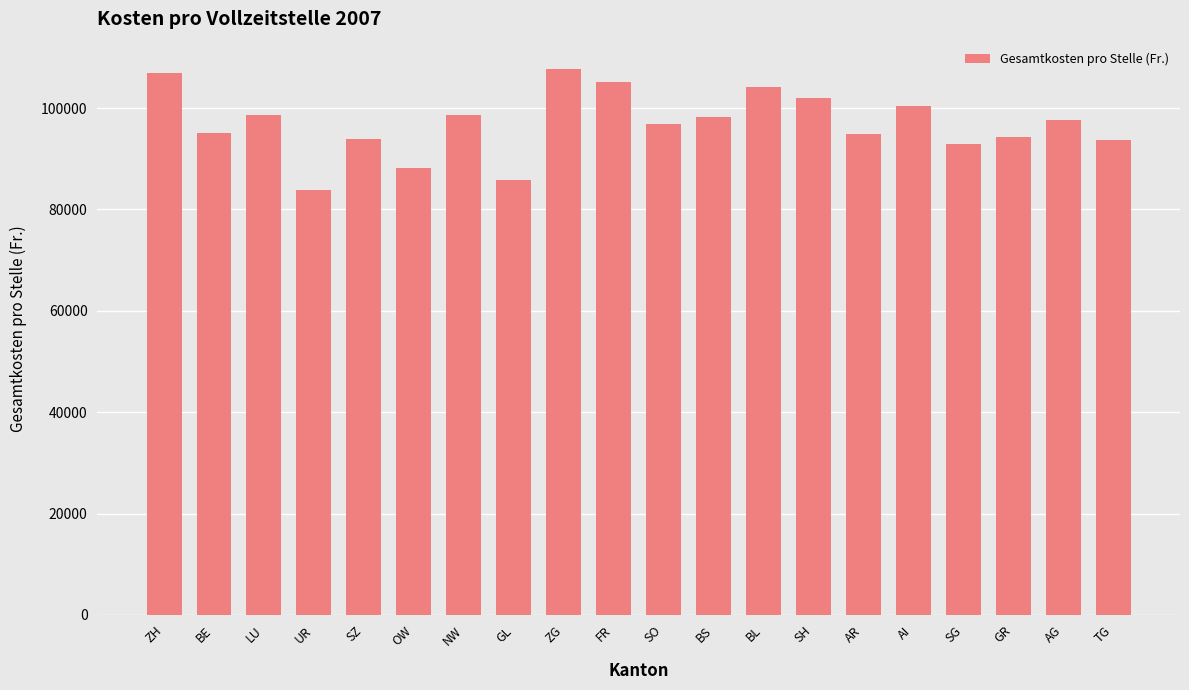

Approximately how many times larger is the value at SZ compared to SH?

0.9